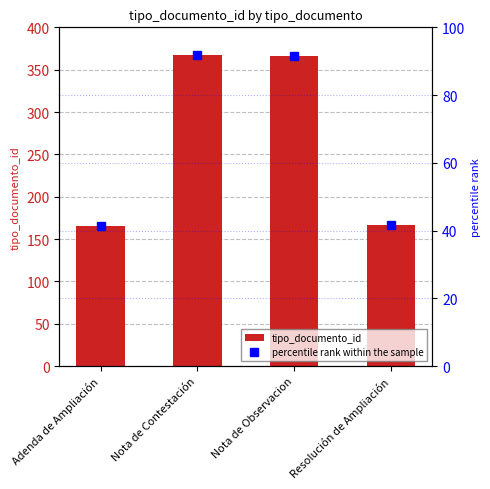

Where is percentile rank within the sample nearest to the value 66?

Resolución de Ampliación